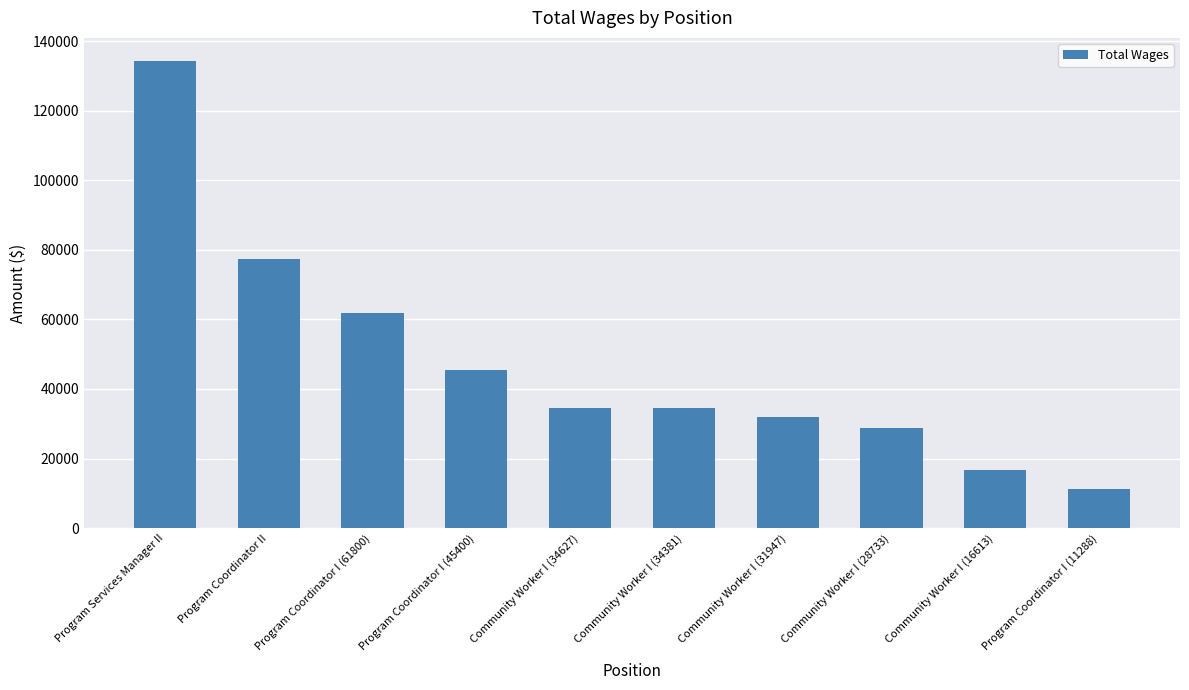

The value at Program Coordinator I (45400) is 45400. True or false?

True